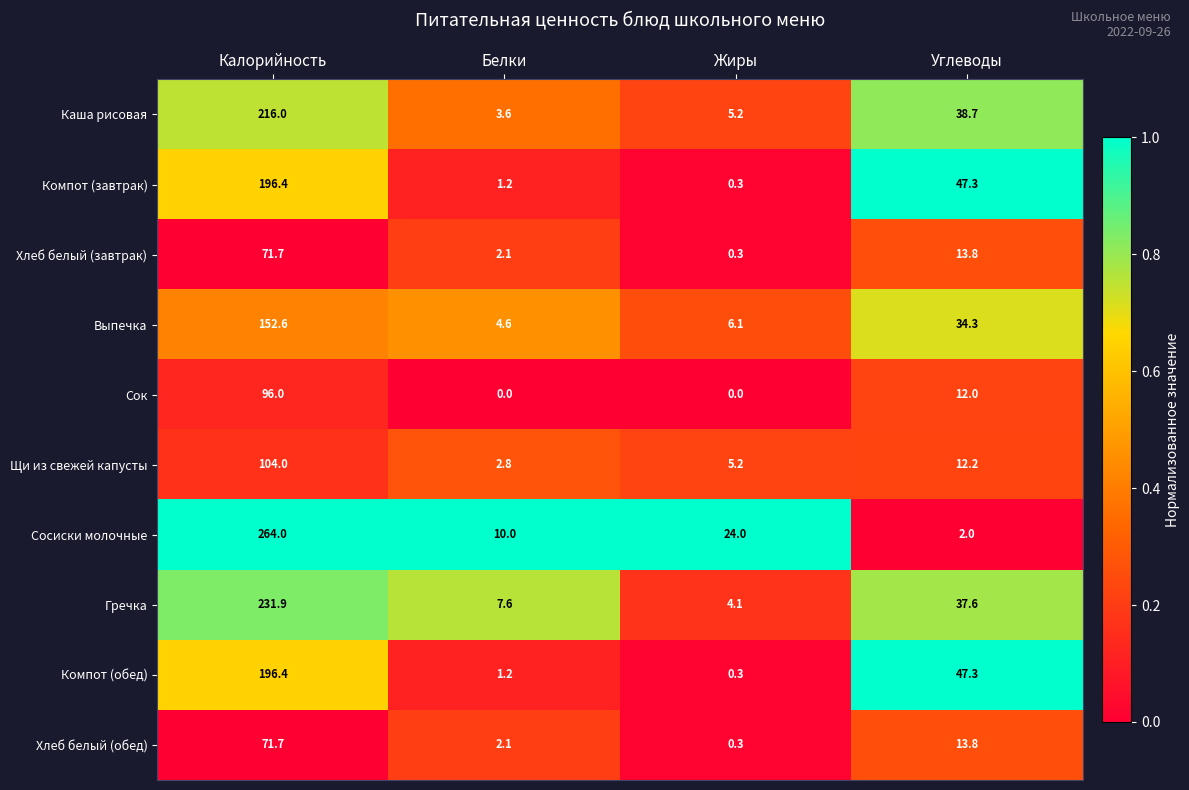

List the labels in order of Выпечка value, largest first.

Калорийность, Углеводы, Жиры, Белки